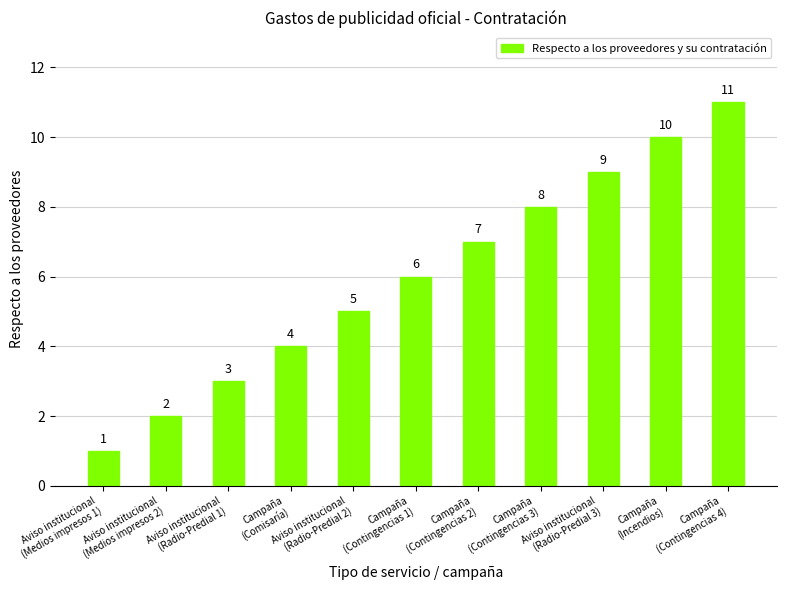

Is it true that the value at Campaña
(Contingencias 2) is 7?

True